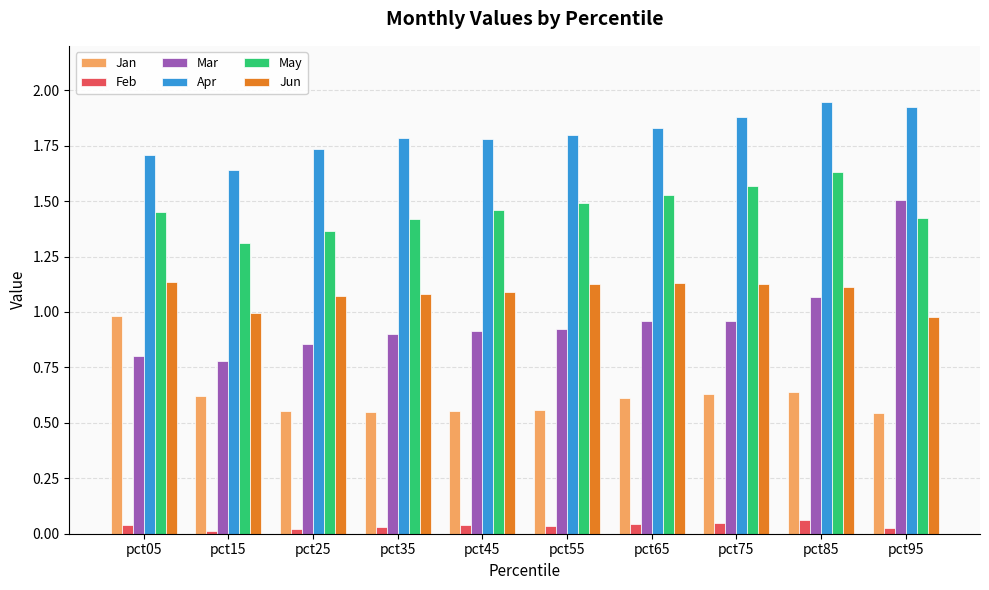

Between pct25 and pct65, which series saw the biggest shift?

May